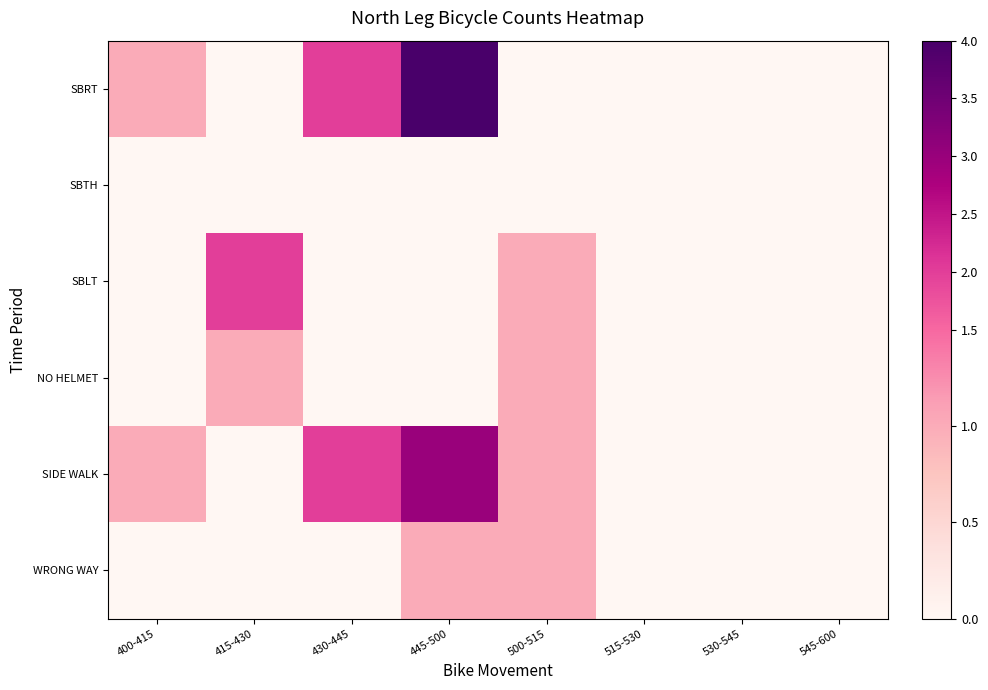

At which category is the sum across all series the highest?

445-500